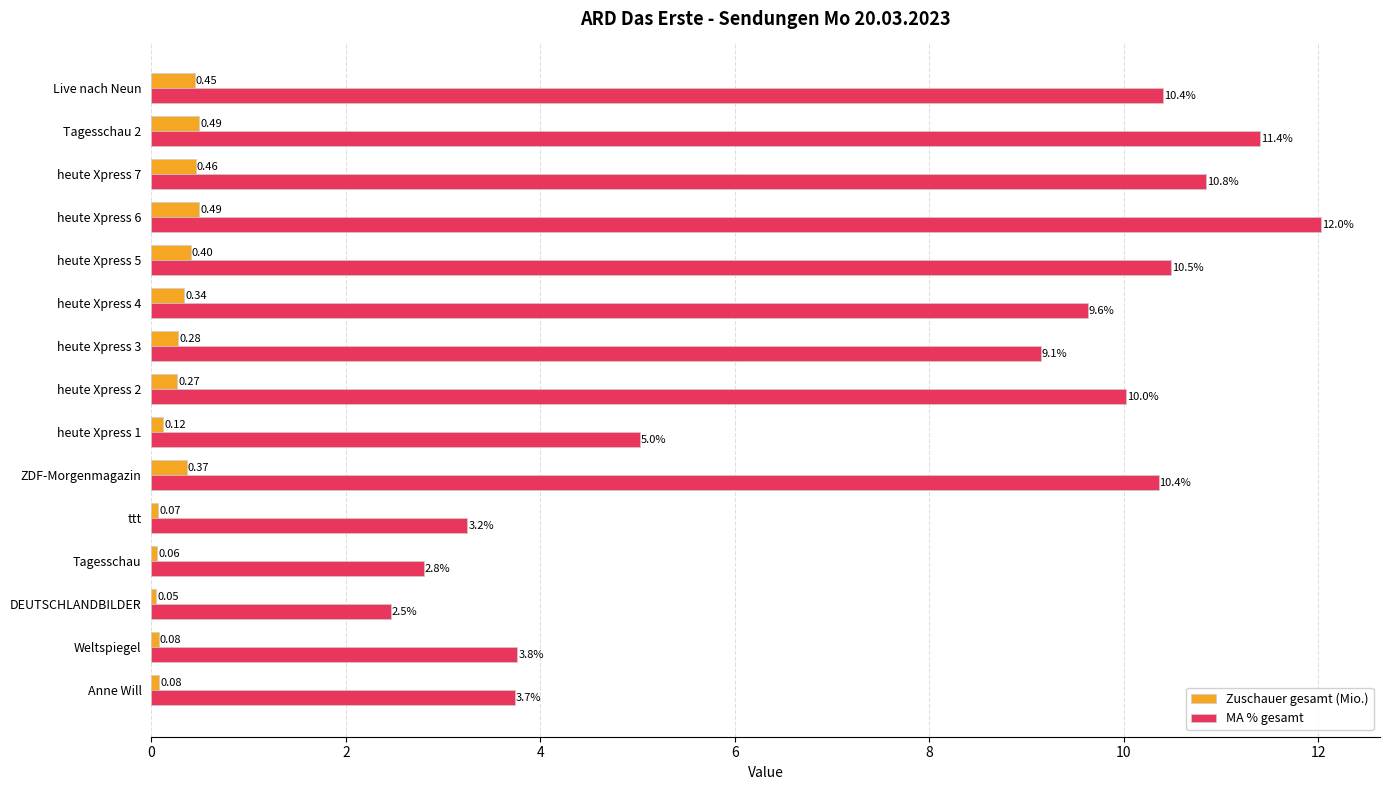

List the labels in order of MA % gesamt value, largest first.

heute Xpress 6, Tagesschau 2, heute Xpress 7, heute Xpress 5, Live nach Neun, ZDF-Morgenmagazin, heute Xpress 2, heute Xpress 4, heute Xpress 3, heute Xpress 1, Weltspiegel, Anne Will, ttt, Tagesschau, DEUTSCHLANDBILDER